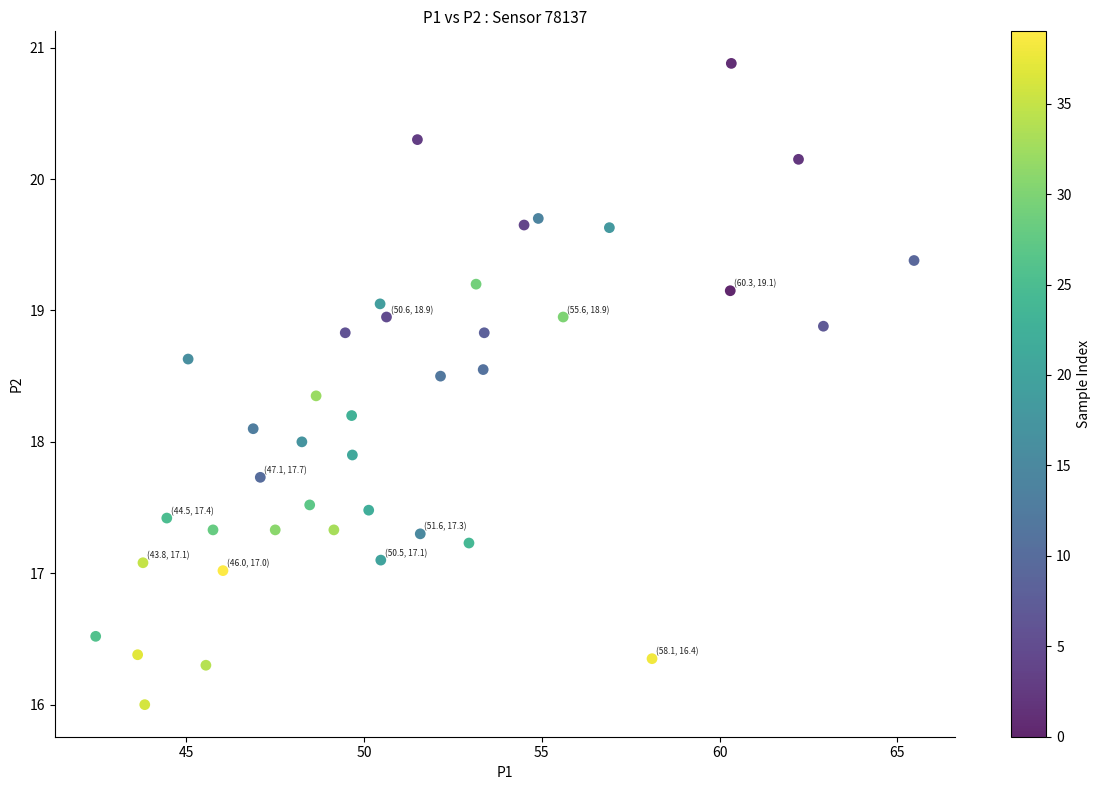

What is the range of X values (max minus min)?

23.0